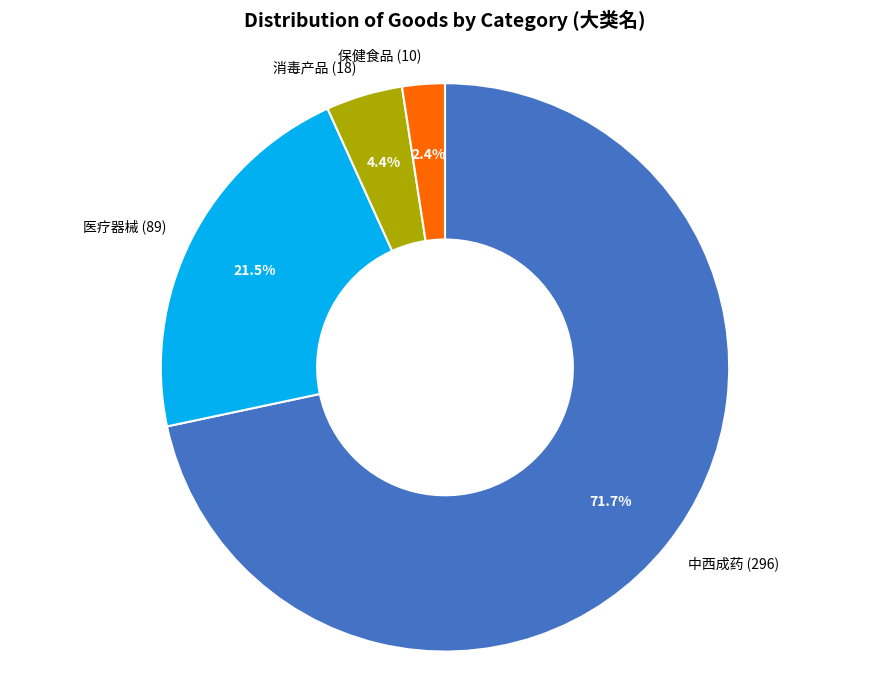

Does 中西成药 account for over 50% of the chart?

Yes